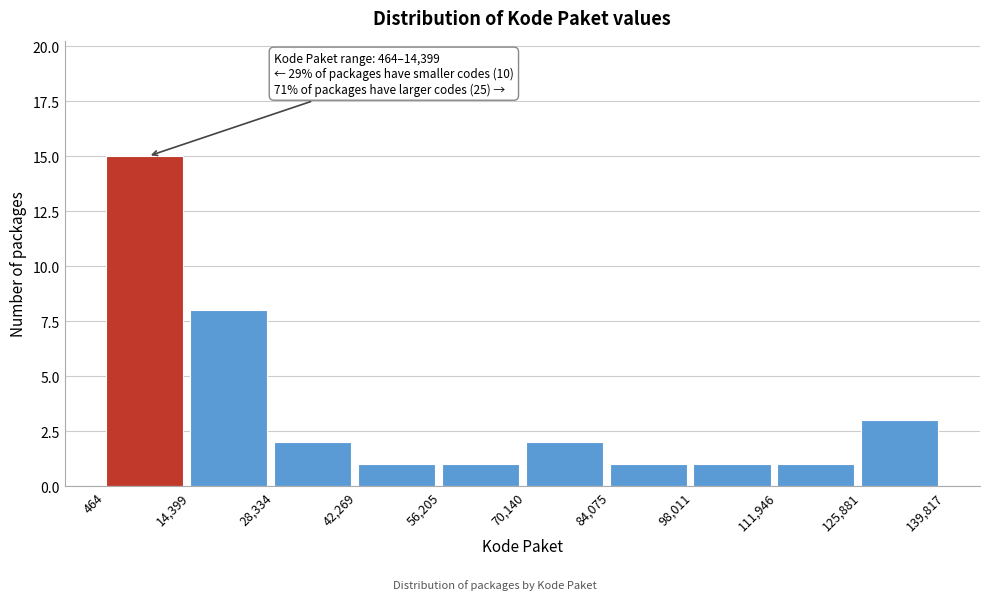

Which range on the x-axis has the tallest bar?

464 to 14,399